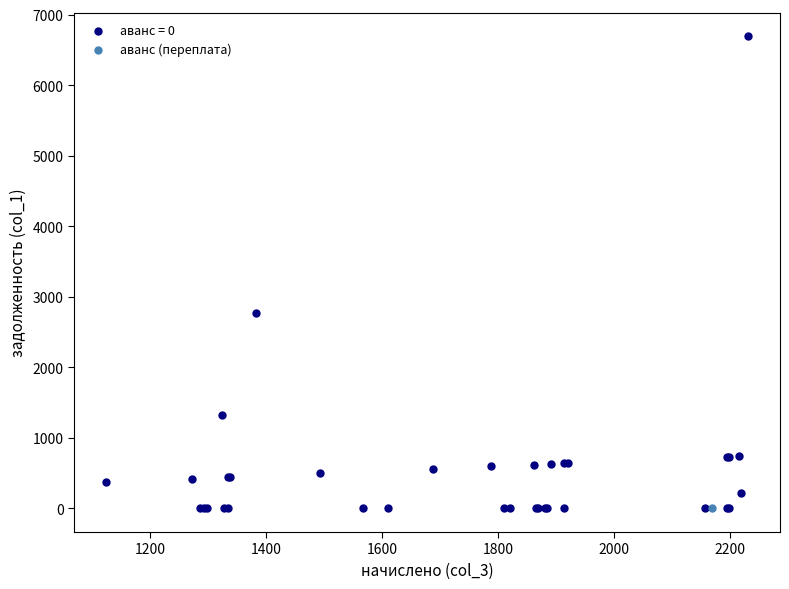

Which series reaches the maximum Y coordinate?

аванс = 0